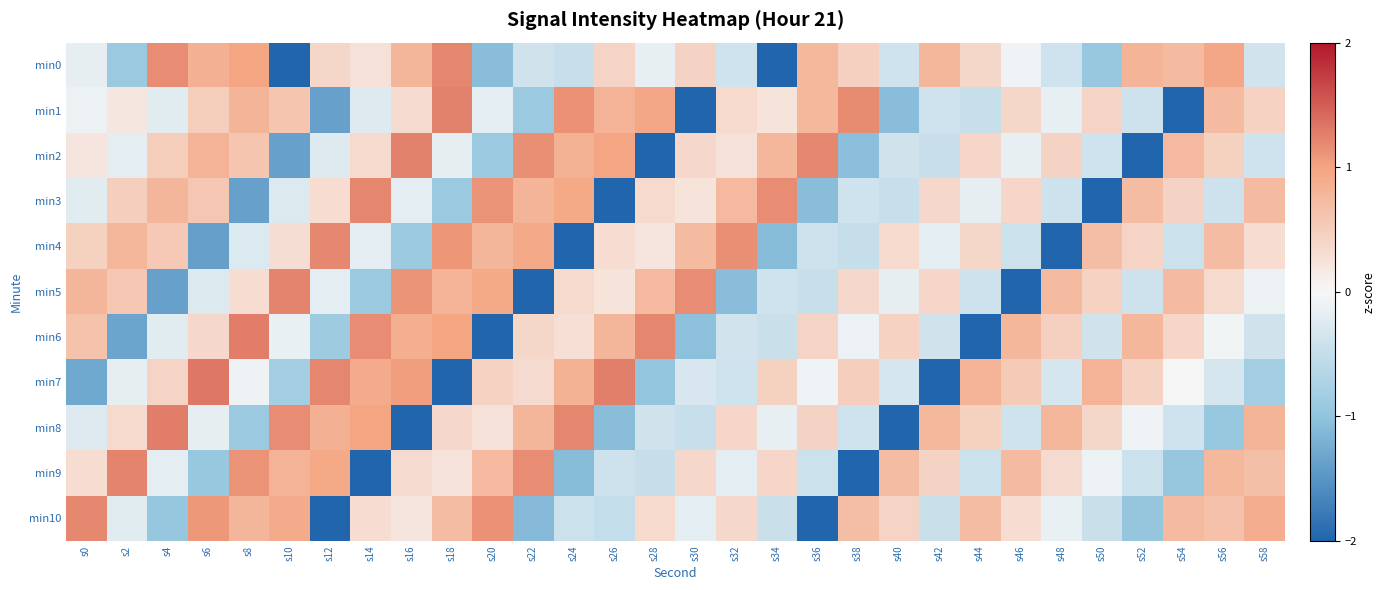

What is the total value across all series at s46?

-0.2